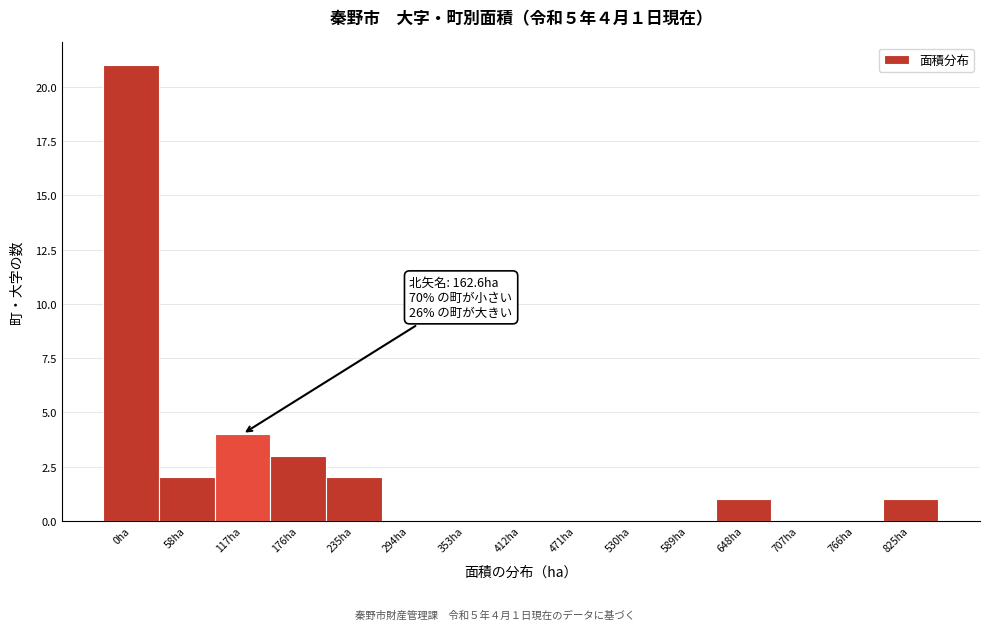

Reading left to right, transcribe all the data shown in this chart.

0ha=21	58ha=2	117ha=4	176ha=3	235ha=2	294ha=0	353ha=0	412ha=0	471ha=0	530ha=0	589ha=0	648ha=1	707ha=0	766ha=0	825ha=1